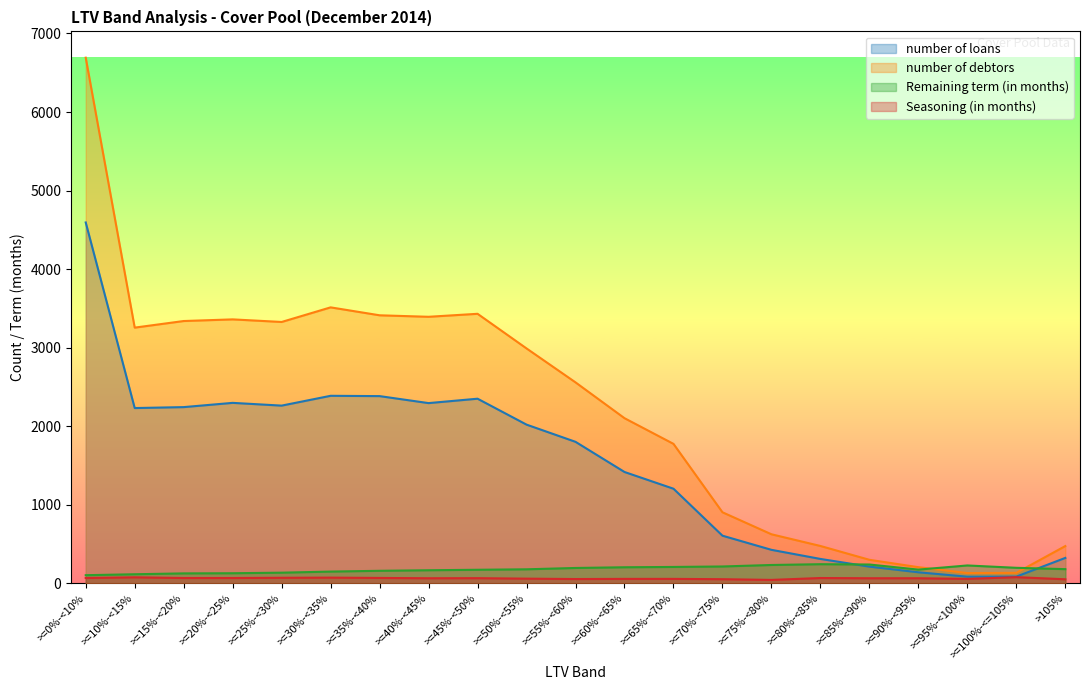

Does the chart have visible grid lines?

No